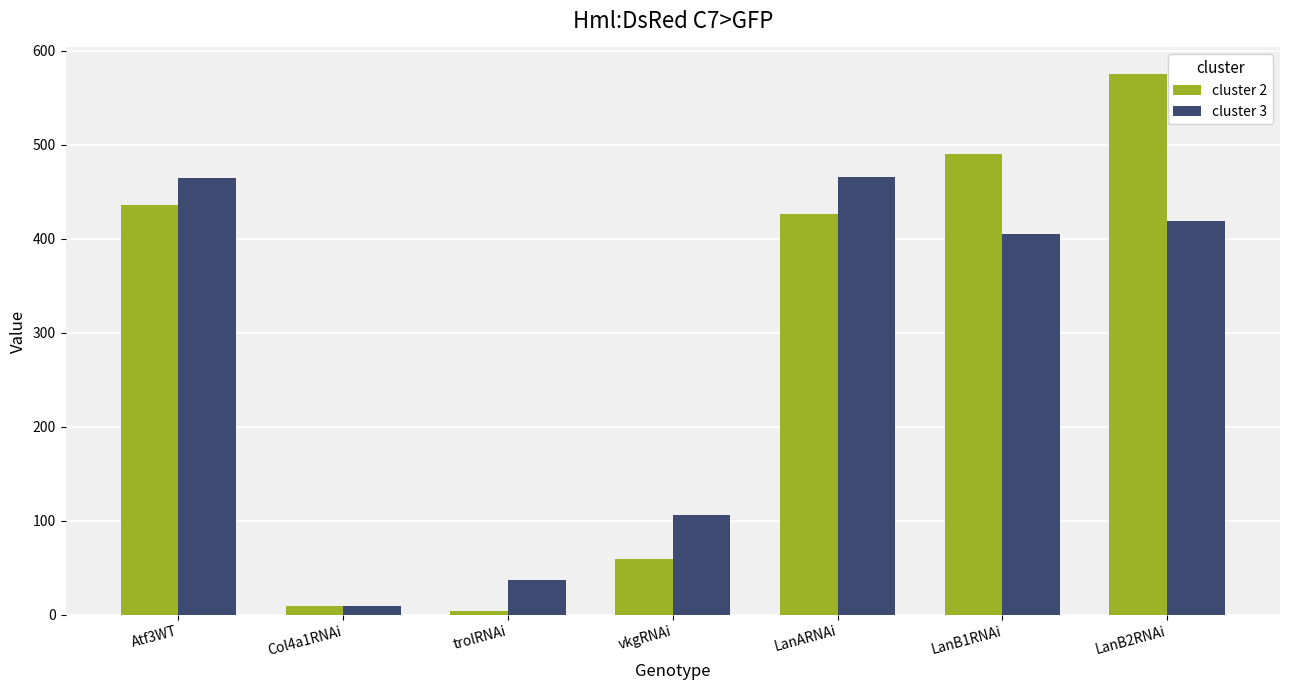

At which category is the sum across all series the highest?

LanB2RNAi